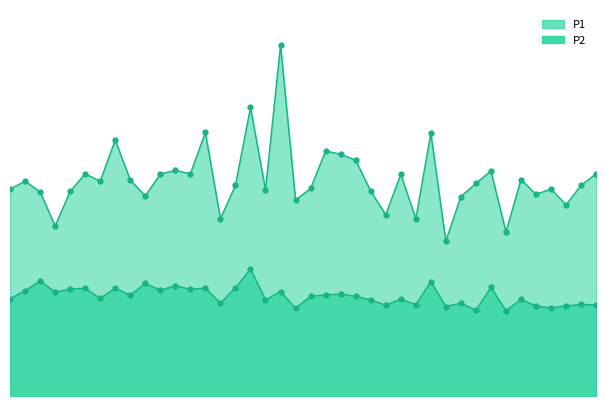

What is the total value across all series at 00:23?

22.9